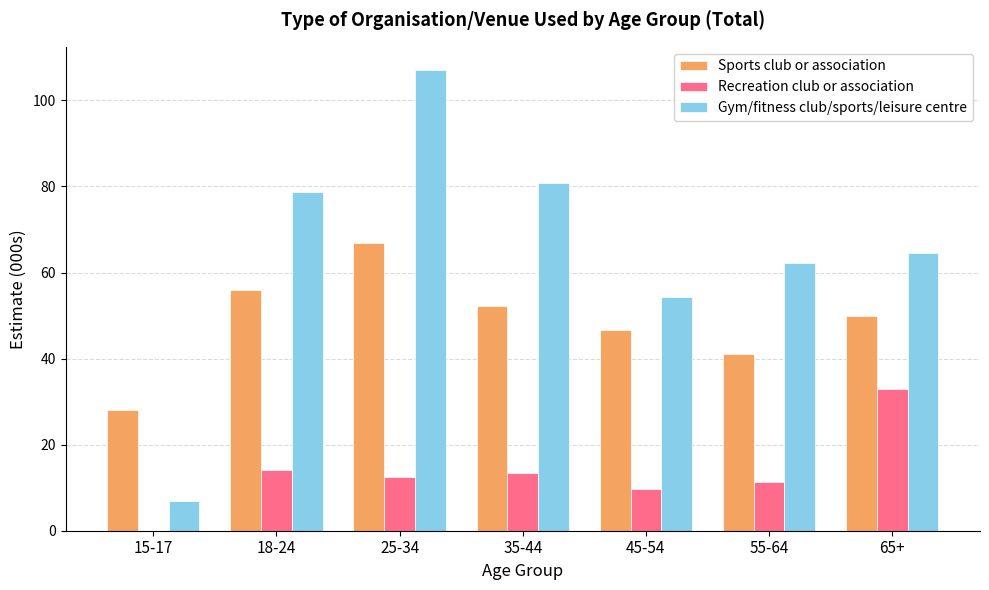

The Sports club or association series shows 11.5 at 55-64. True or false?

False